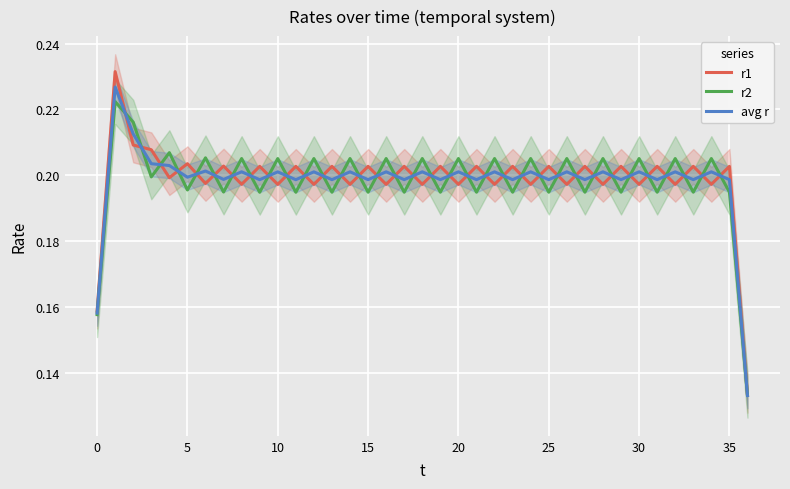

What is the value of the avg r point at the 33rd from the left?

0.2